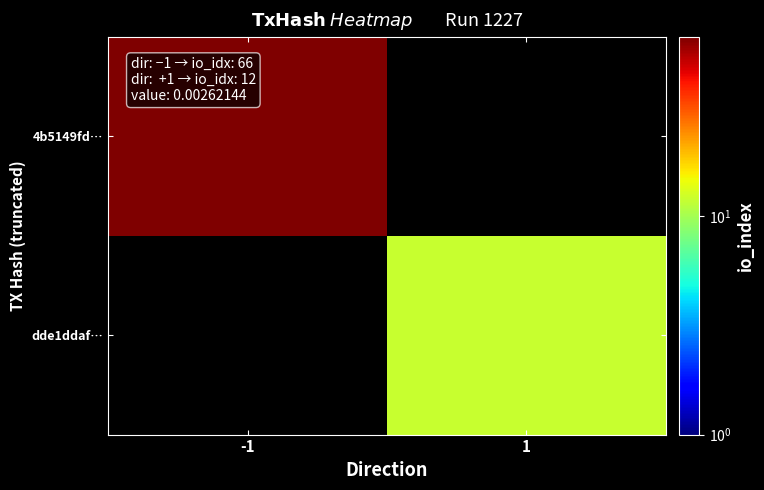

What is the minimum value for 4b5149fd…?

66.0